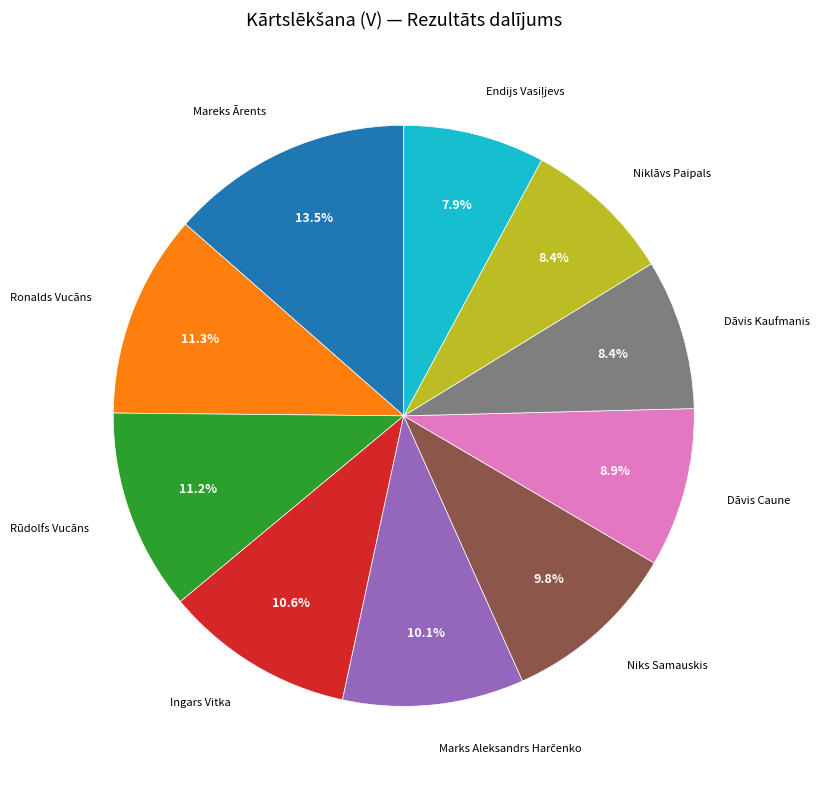

Is there any slice that represents more than half of the pie?

No